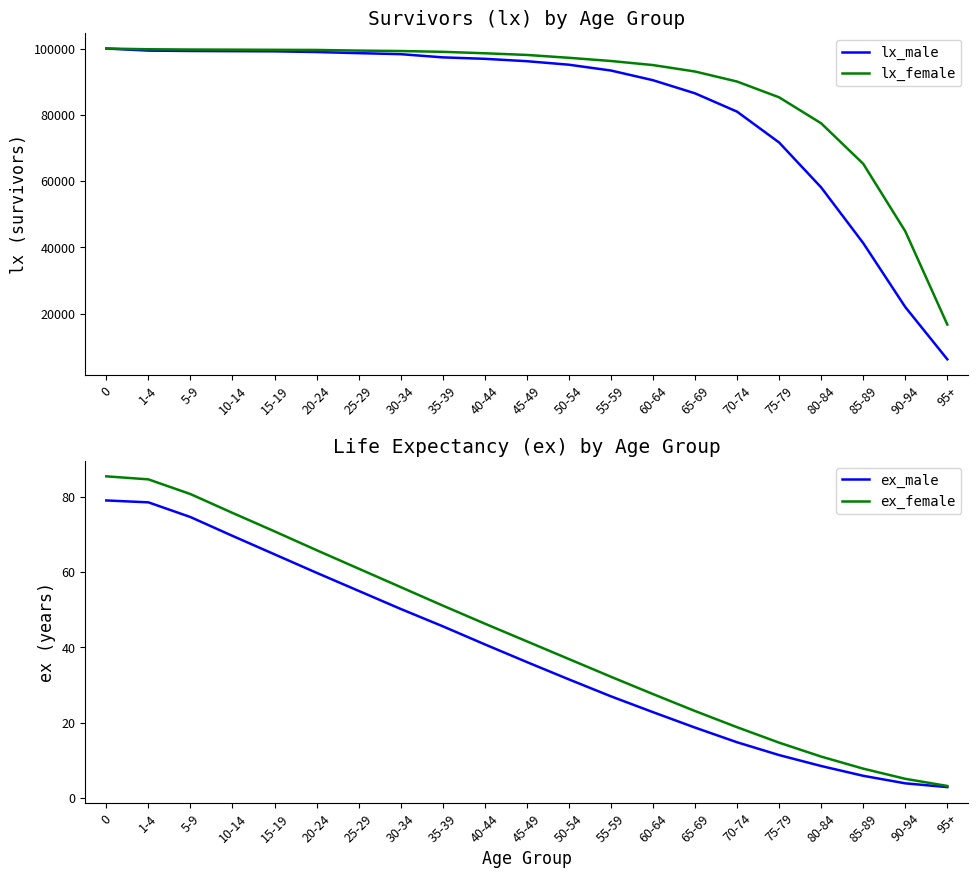

How many categories are shown in the chart?

21